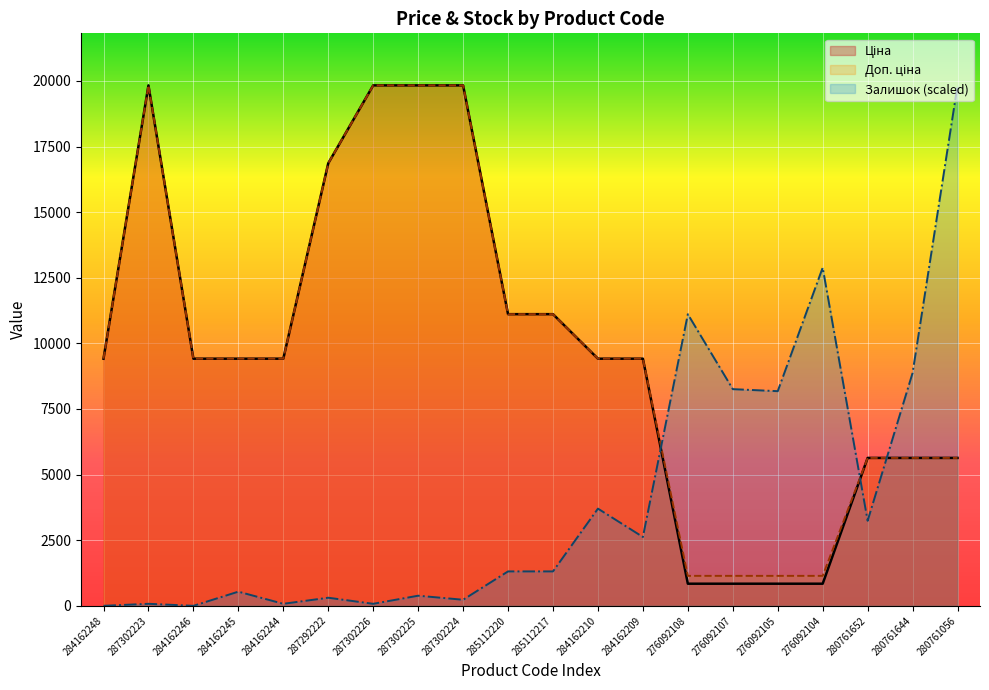

Reading left to right, what are all the values shown in this chart?

Ціна: 284162248=9416.9	287302223=19831.1	284162246=9416.9	284162245=9416.9	284162244=9416.9	287292222=16863.2	287302226=19831.1	287302225=19831.1	287302224=19831.1	285112220=11113.6	285112217=11113.6	284162210=9416.9	284162209=9416.9	276092108=842.8	276092107=842.8	276092105=842.8	276092104=842.8	280761652=5636.0	280761644=5636.0	280761056=5636.0
Доп. ціна: 284162248=9416.9	287302223=19831.1	284162246=9416.9	284162245=9416.9	284162244=9416.9	287292222=16863.2	287302226=19831.1	287302225=19831.1	287302224=19831.1	285112220=11113.6	285112217=11113.6	284162210=9416.9	284162209=9416.9	276092108=1142.1	276092107=1142.1	276092105=1142.1	276092104=1142.1	280761652=5636.0	280761644=5636.0	280761056=5636.0
Залишок: 284162248=0.0	287302223=77.2	284162246=0.0	284162245=540.1	284162244=77.2	287292222=308.7	287302226=77.2	287302225=385.8	287302224=231.5	285112220=1311.8	285112217=1311.8	284162210=3703.9	284162209=2623.6	276092108=11111.6	276092107=8256.5	276092105=8179.4	276092104=12886.3	280761652=3240.9	280761644=8873.8	280761056=19831.1